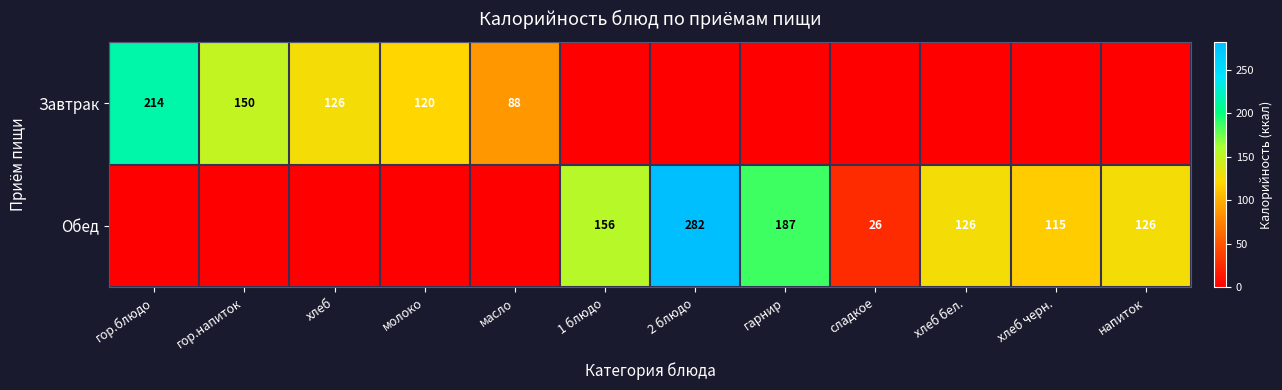

True or false: Обед has a value of 312 at гарнир.

False